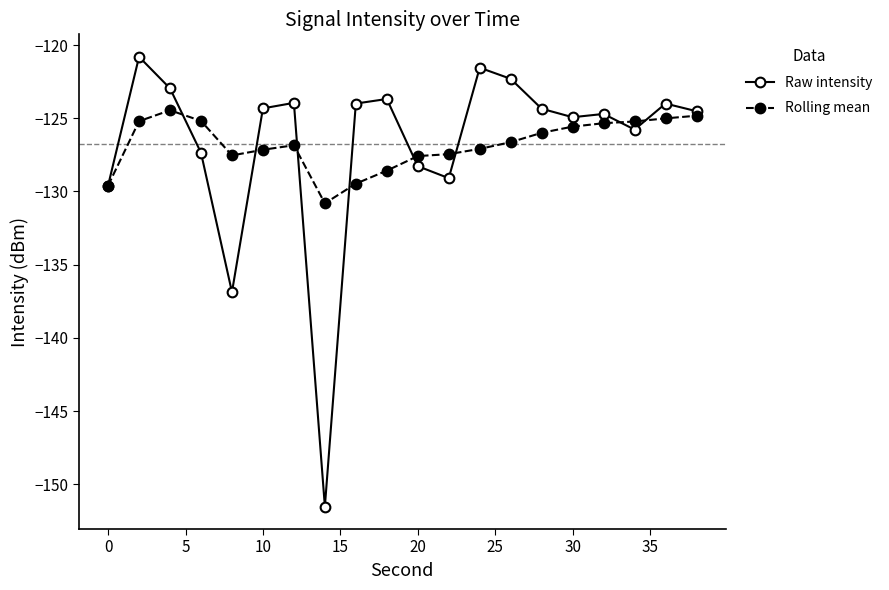

True or false: Raw intensity has more than 2 points higher than both neighbors.

True